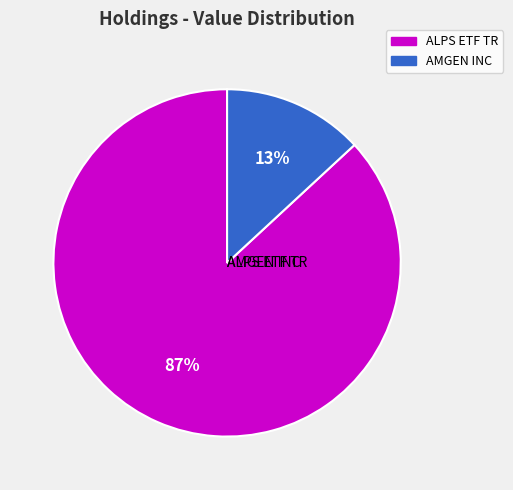

How many slices are in this pie chart?

2